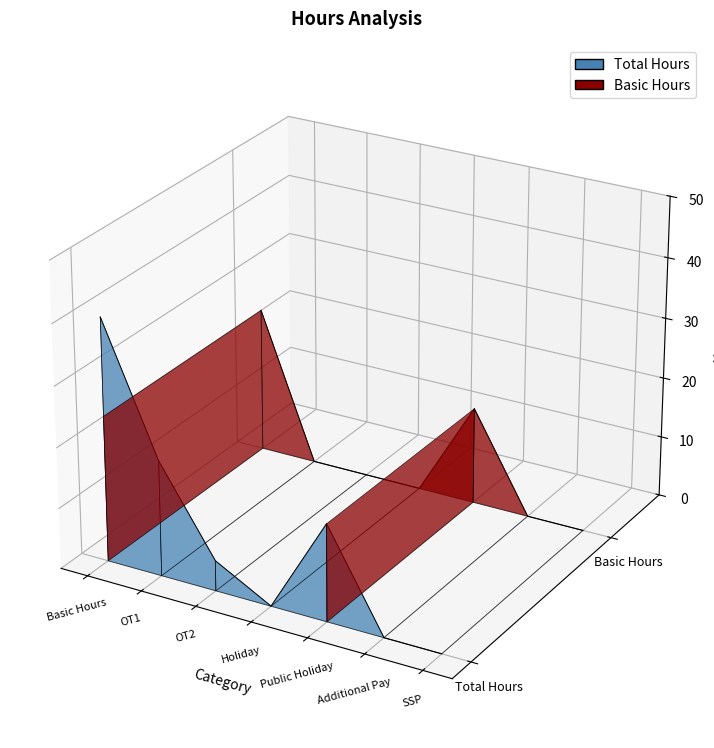

How many categories are shown in the chart?

7